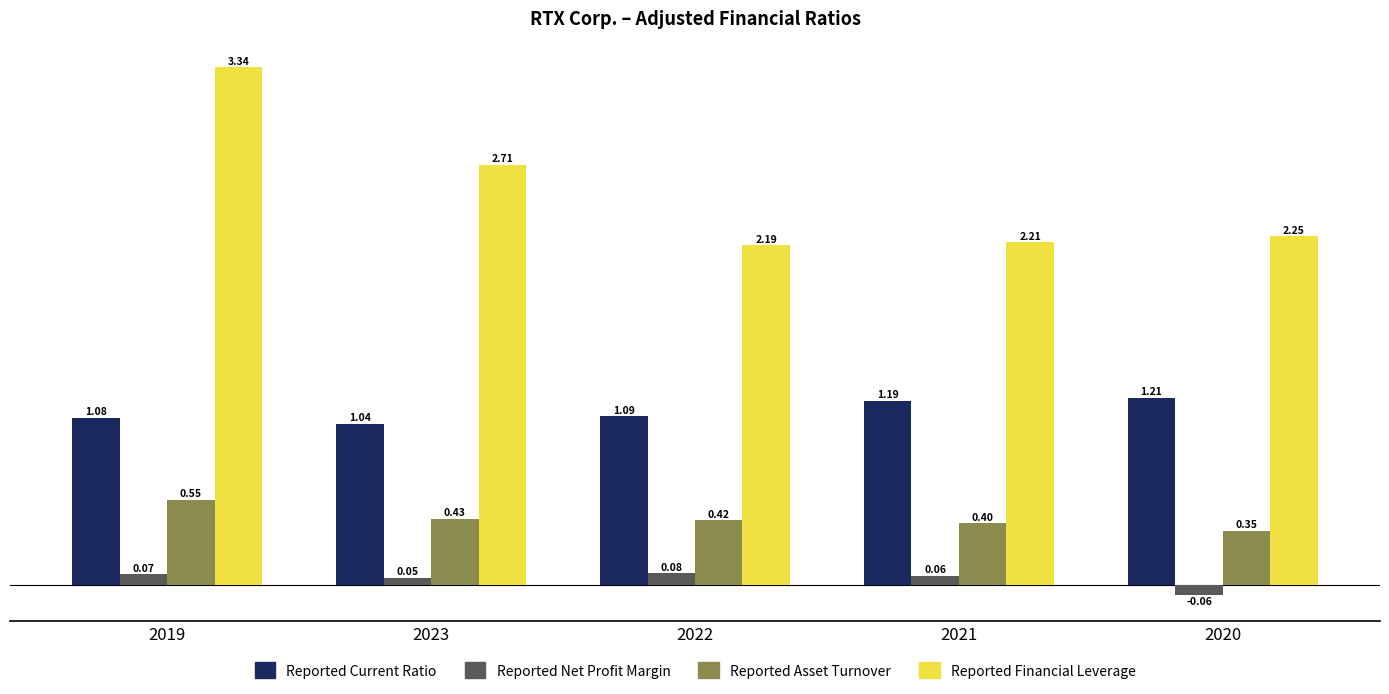

What is the spread (max minus min) of values at 2020?

2.3